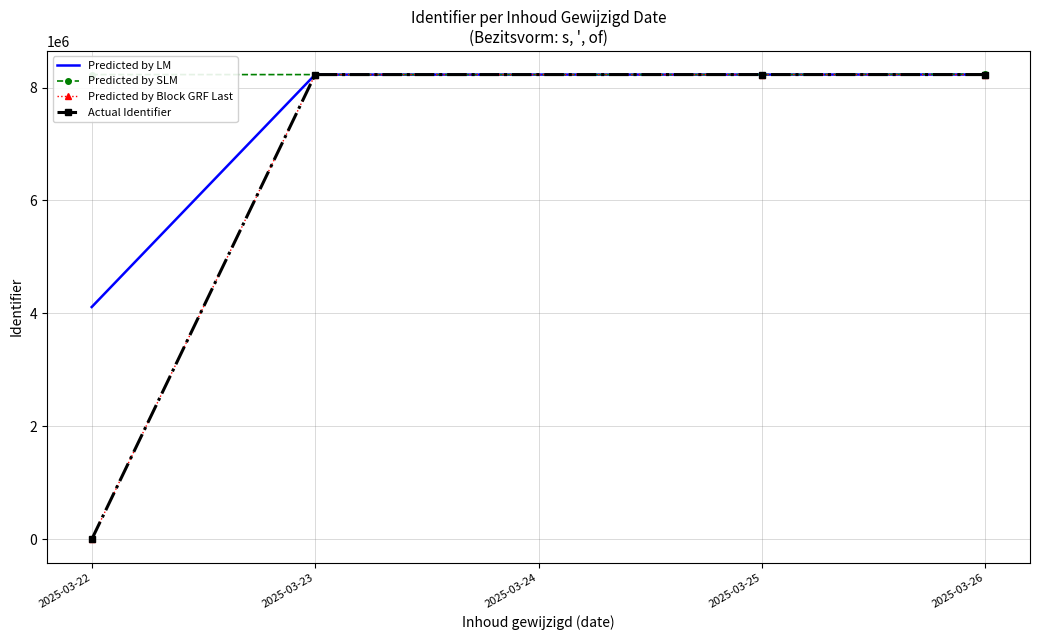

What is the spread (max minus min) of values at 2025-03-23?

4.0